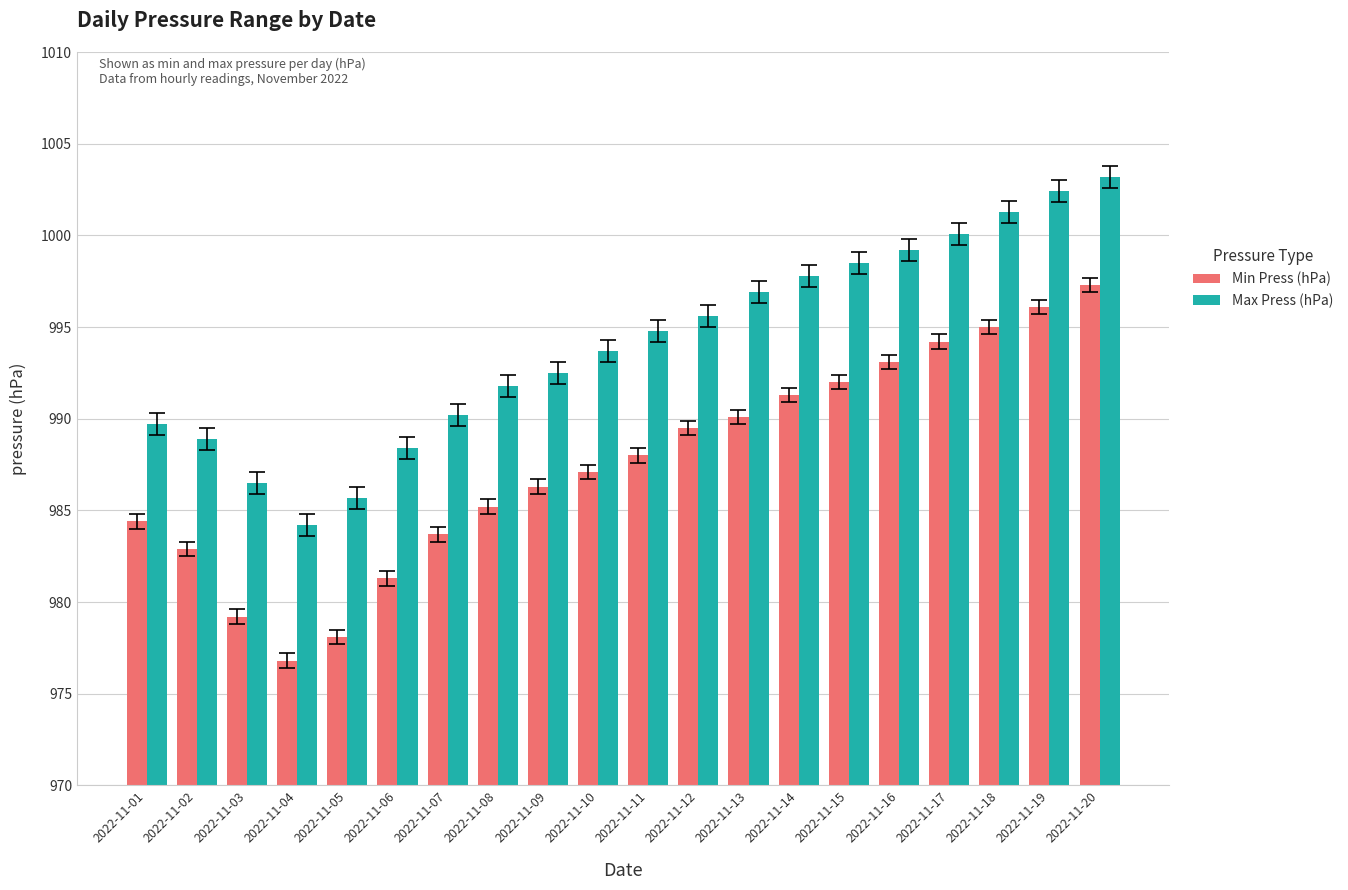

What is the difference between the maximum and minimum values in the Max Press (hPa) series?

19.0